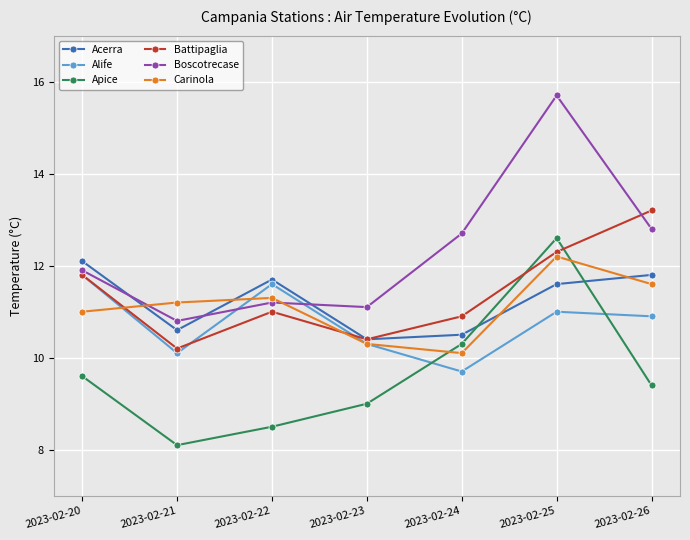

Reading right to left, extract all data points from this chart.

Acerra: 2023-02-26=11.8	2023-02-25=11.6	2023-02-24=10.5	2023-02-23=10.4	2023-02-22=11.7	2023-02-21=10.6	2023-02-20=12.1
Alife: 2023-02-26=10.9	2023-02-25=11.0	2023-02-24=9.7	2023-02-23=10.3	2023-02-22=11.6	2023-02-21=10.1	2023-02-20=11.8
Apice: 2023-02-26=9.4	2023-02-25=12.6	2023-02-24=10.3	2023-02-23=9.0	2023-02-22=8.5	2023-02-21=8.1	2023-02-20=9.6
Battipaglia: 2023-02-26=13.2	2023-02-25=12.3	2023-02-24=10.9	2023-02-23=10.4	2023-02-22=11.0	2023-02-21=10.2	2023-02-20=11.8
Boscotrecase: 2023-02-26=12.8	2023-02-25=15.7	2023-02-24=12.7	2023-02-23=11.1	2023-02-22=11.2	2023-02-21=10.8	2023-02-20=11.9
Carinola: 2023-02-26=11.6	2023-02-25=12.2	2023-02-24=10.1	2023-02-23=10.3	2023-02-22=11.3	2023-02-21=11.2	2023-02-20=11.0